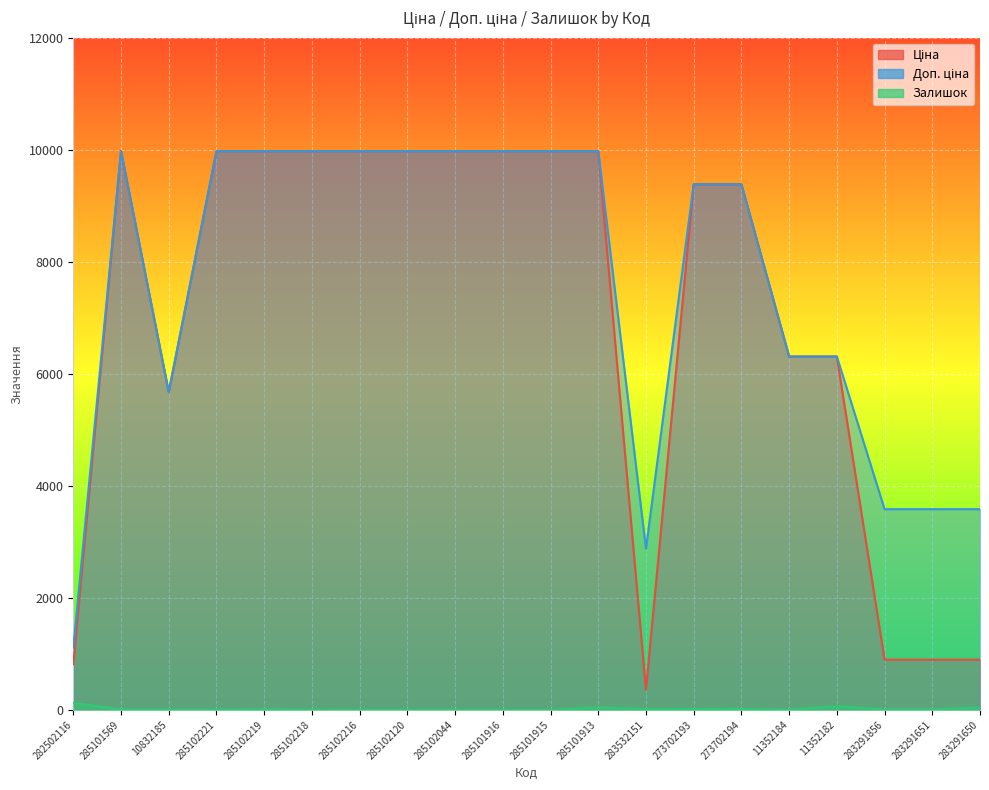

Is it true that Ціна equals 4896.8 at 285101913?

False